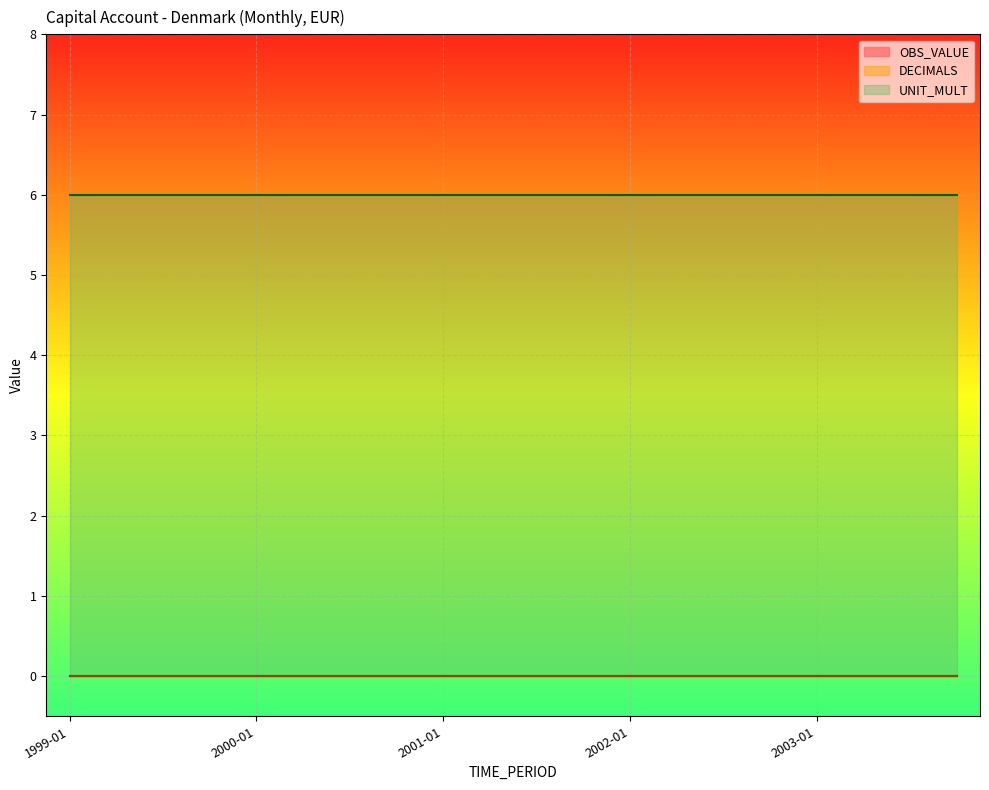

Reading left to right, list all the values displayed in this chart.

DECIMALS: 1999-01=0	1999-04=0	1999-07=0	1999-10=0	2000-01=0	2000-04=0	2000-07=0	2000-10=0	2001-01=0	2001-04=0	2001-07=0	2001-10=0	2002-01=0	2002-04=0	2002-07=0	2002-10=0	2003-01=0	2003-04=0	2003-07=0	2003-10=0
UNIT_MULT: 1999-01=6	1999-04=6	1999-07=6	1999-10=6	2000-01=6	2000-04=6	2000-07=6	2000-10=6	2001-01=6	2001-04=6	2001-07=6	2001-10=6	2002-01=6	2002-04=6	2002-07=6	2002-10=6	2003-01=6	2003-04=6	2003-07=6	2003-10=6
OBS_VALUE: 1999-01=0	1999-04=0	1999-07=0	1999-10=0	2000-01=0	2000-04=0	2000-07=0	2000-10=0	2001-01=0	2001-04=0	2001-07=0	2001-10=0	2002-01=0	2002-04=0	2002-07=0	2002-10=0	2003-01=0	2003-04=0	2003-07=0	2003-10=0